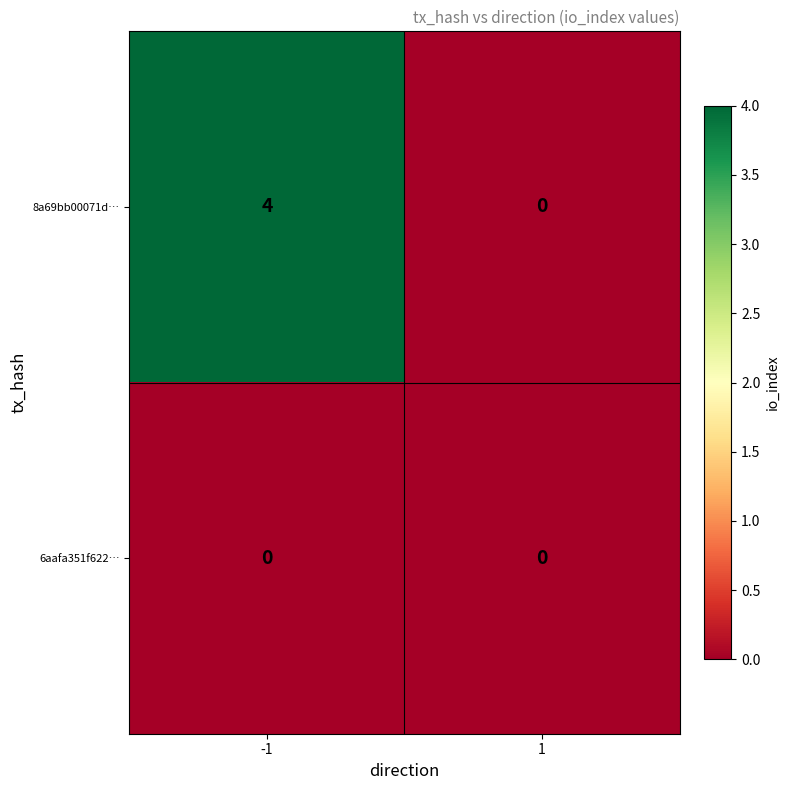

Rank the series by their maximum value, from highest to lowest.

8a69bb00071d…, 6aafa351f622…